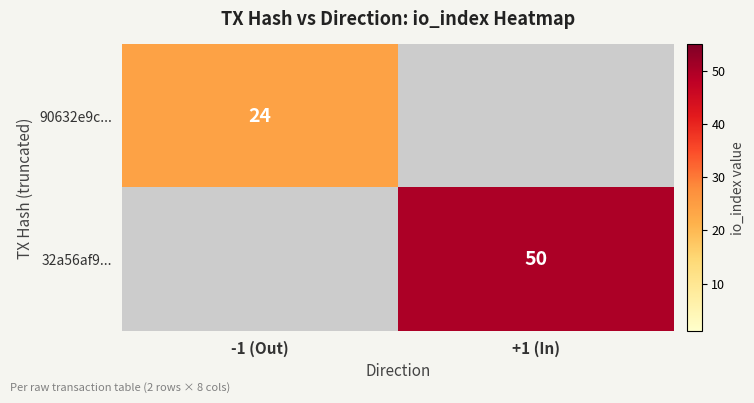

Is it true that 90632e9c... equals 14 at -1 (Out)?

False